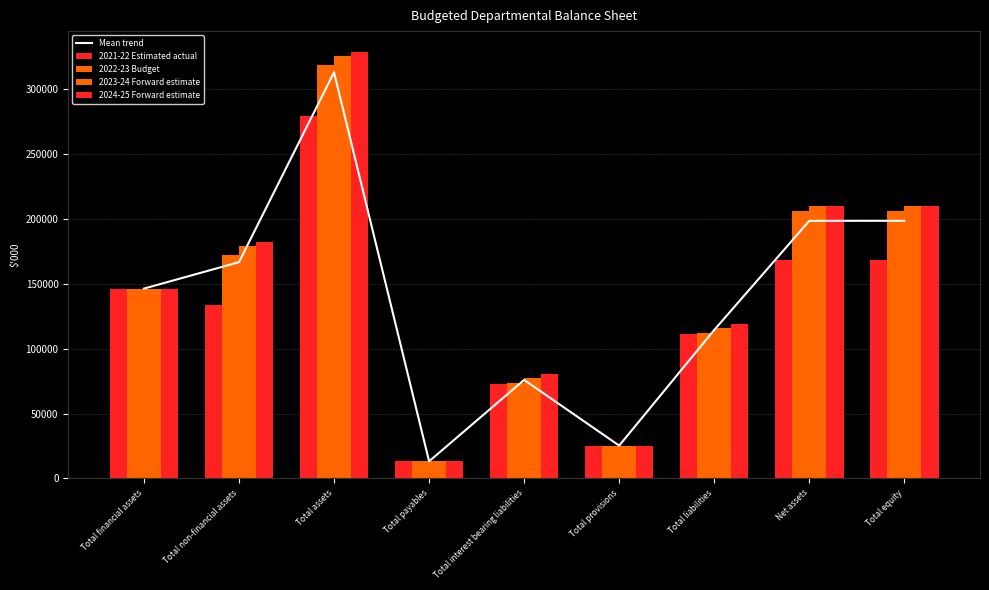

What is the maximum value for 2023-24 Forward estimate?

325389.0